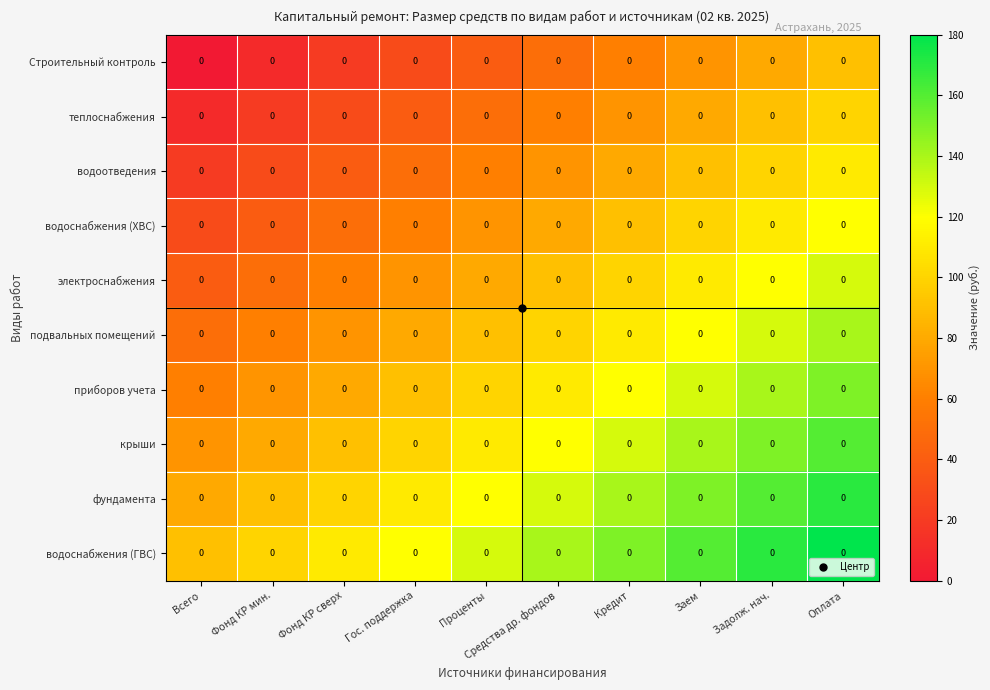

Rank the series by their maximum value, from highest to lowest.

водоснабжения (ГВС), фундамента, крыши, приборов учета, подвальных помещений, электроснабжения, водоснабжения (ХВС), водоотведения, теплоснабжения, Строительный контроль